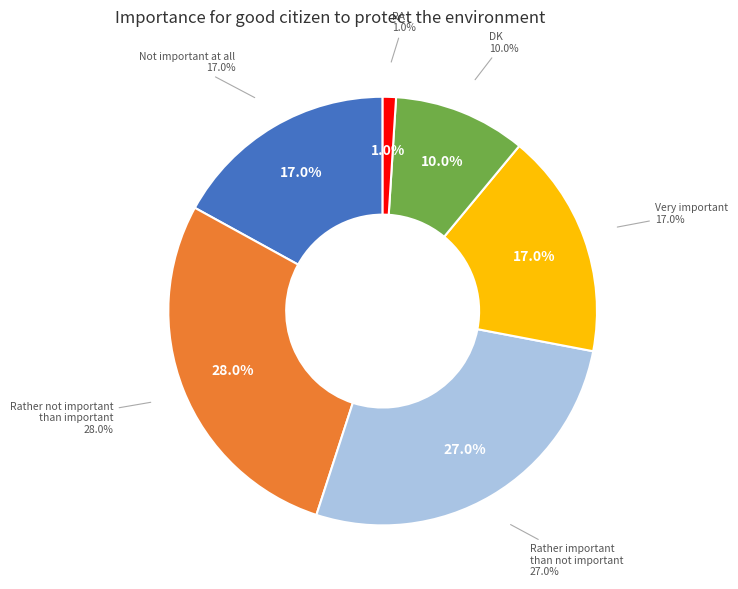

To the nearest percent, what is the difference between the largest and smallest slice percentages?

27%